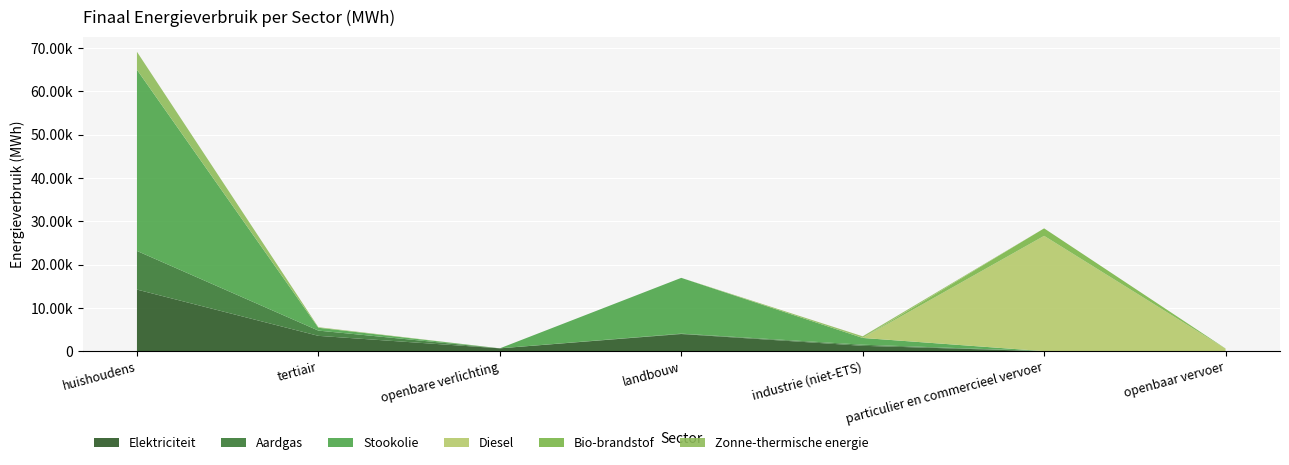

Reading left to right, list all the values displayed in this chart.

Elektriciteit: huishoudens=14229.1	tertiair=3546.8	openbare verlichting=663.7	landbouw=3969.8	industrie (niet-ETS)=1248.1	particulier en commercieel vervoer=5.0	openbaar vervoer=3.1
Aardgas: huishoudens=8919.5	tertiair=1211.5	openbare verlichting=0.0	landbouw=85.1	industrie (niet-ETS)=255.5	particulier en commercieel vervoer=10.2	openbaar vervoer=0.0
Stookolie: huishoudens=41811.2	tertiair=656.3	openbare verlichting=0.0	landbouw=12876.8	industrie (niet-ETS)=1558.5	particulier en commercieel vervoer=0.0	openbaar vervoer=0.0
Diesel: huishoudens=0.0	tertiair=0.0	openbare verlichting=0.0	landbouw=0.0	industrie (niet-ETS)=0.0	particulier en commercieel vervoer=26612.3	openbaar vervoer=581.4
Bio-brandstof: huishoudens=0.0	tertiair=0.0	openbare verlichting=0.0	landbouw=0.0	industrie (niet-ETS)=0.0	particulier en commercieel vervoer=1729.4	openbaar vervoer=33.5
Zonne-thermische energie: huishoudens=4153.7	tertiair=133.1	openbare verlichting=0.0	landbouw=0.0	industrie (niet-ETS)=381.0	particulier en commercieel vervoer=0.0	openbaar vervoer=0.0